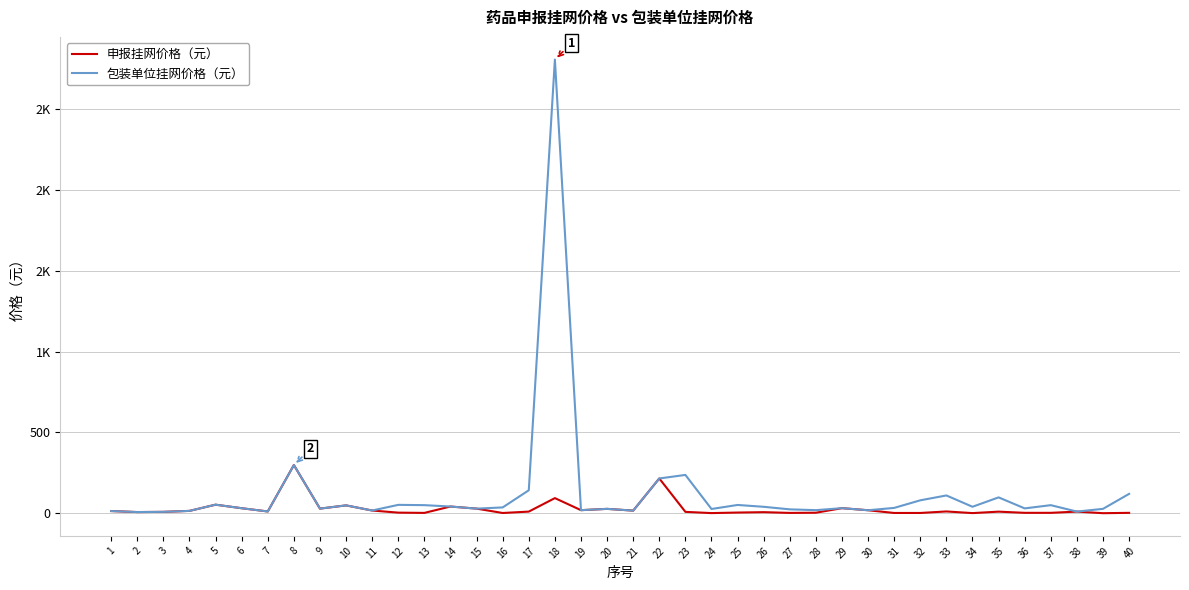

Does the chart display data point markers on the line(s)?

No